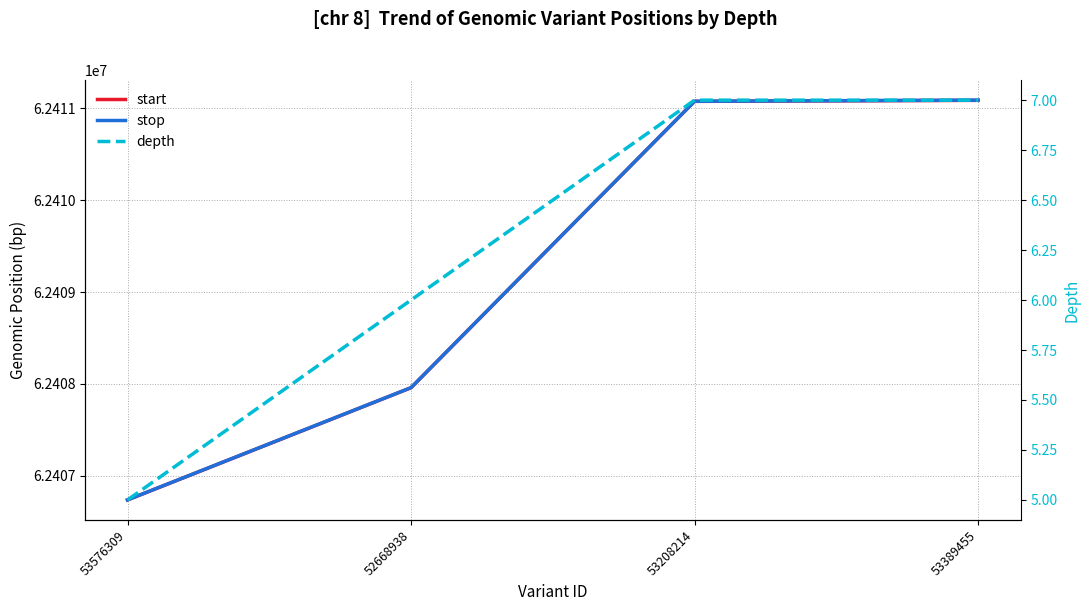

True or false: depth and stop cross at least once.

False